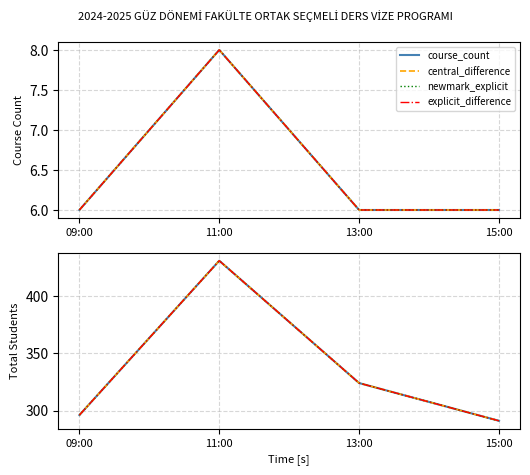

True or false: newmark_explicit and course_count cross at least once.

False